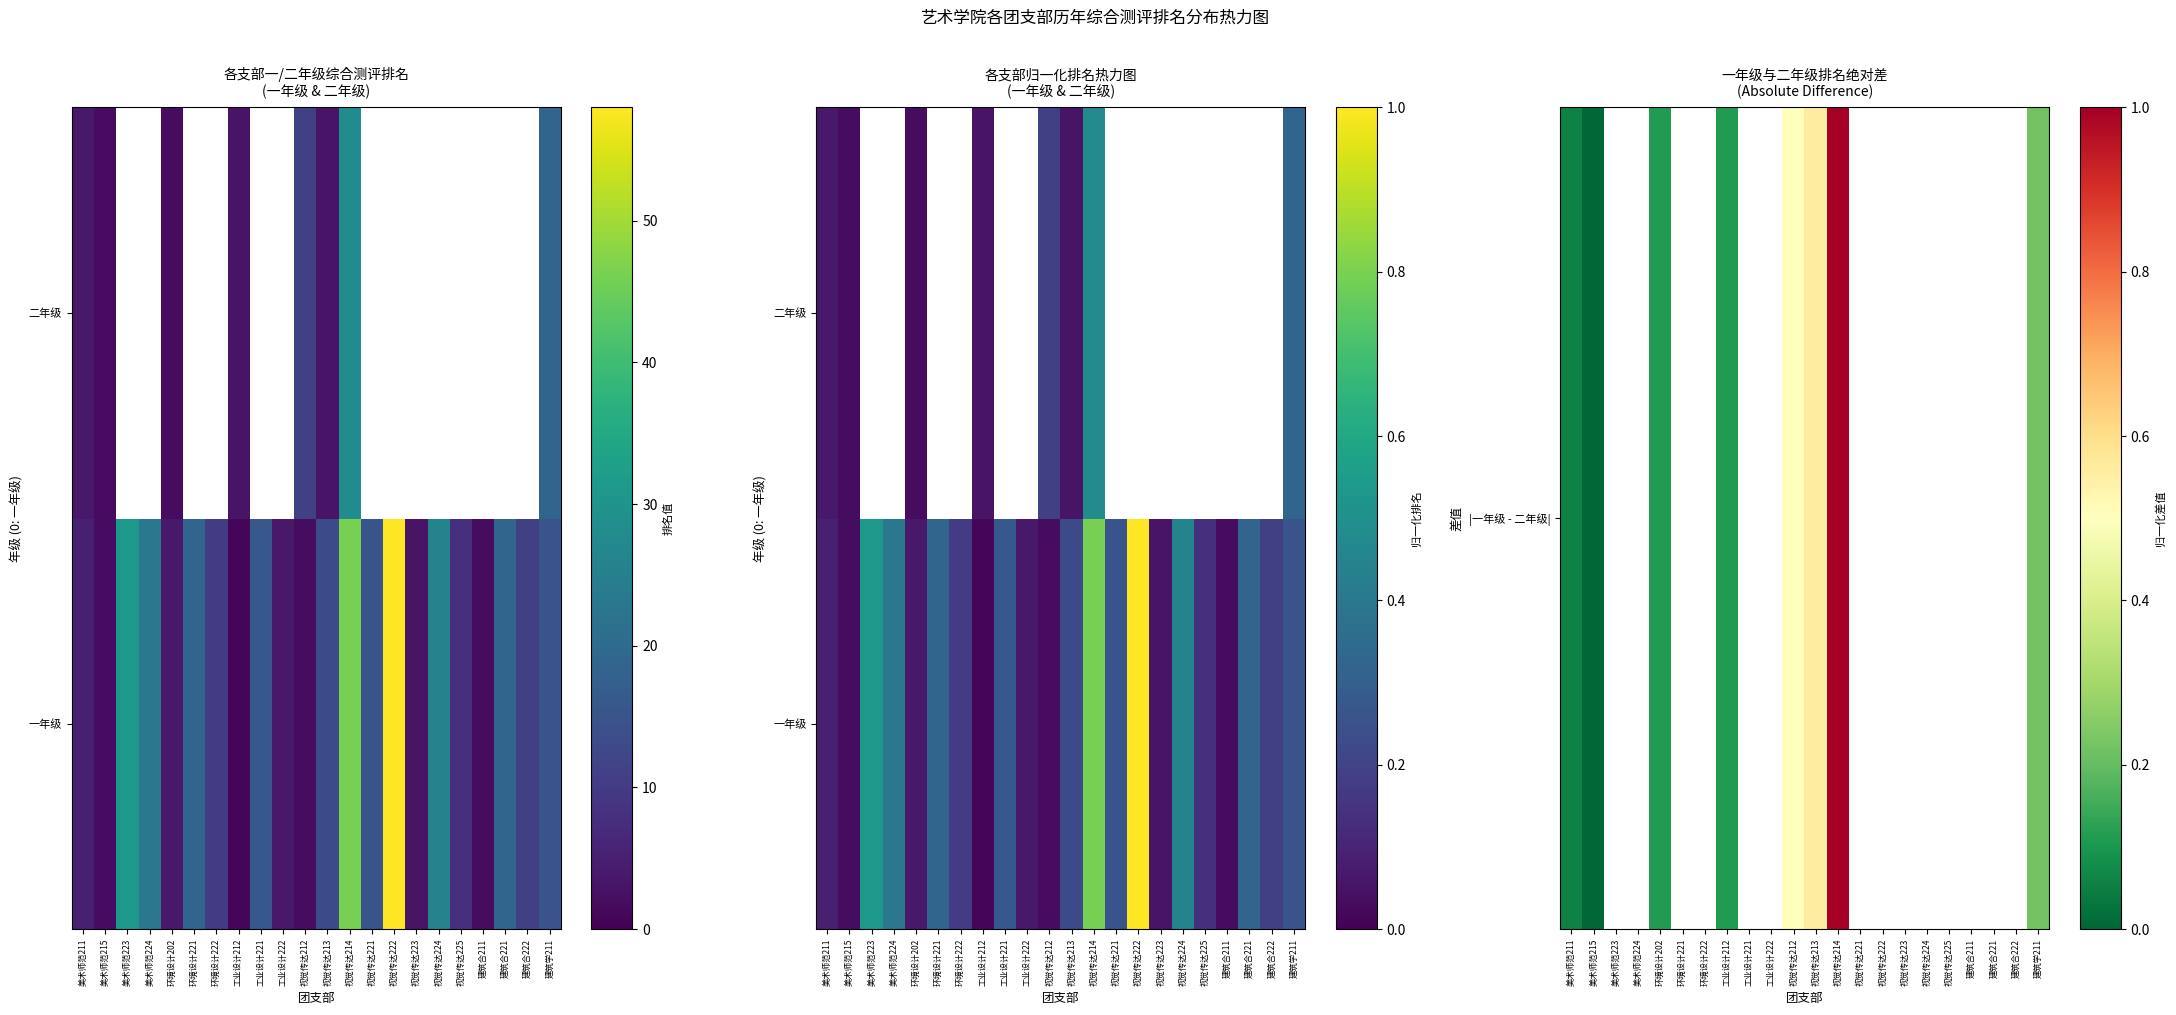

Which series has the widest spread of values?

|一年级 - 二年级|